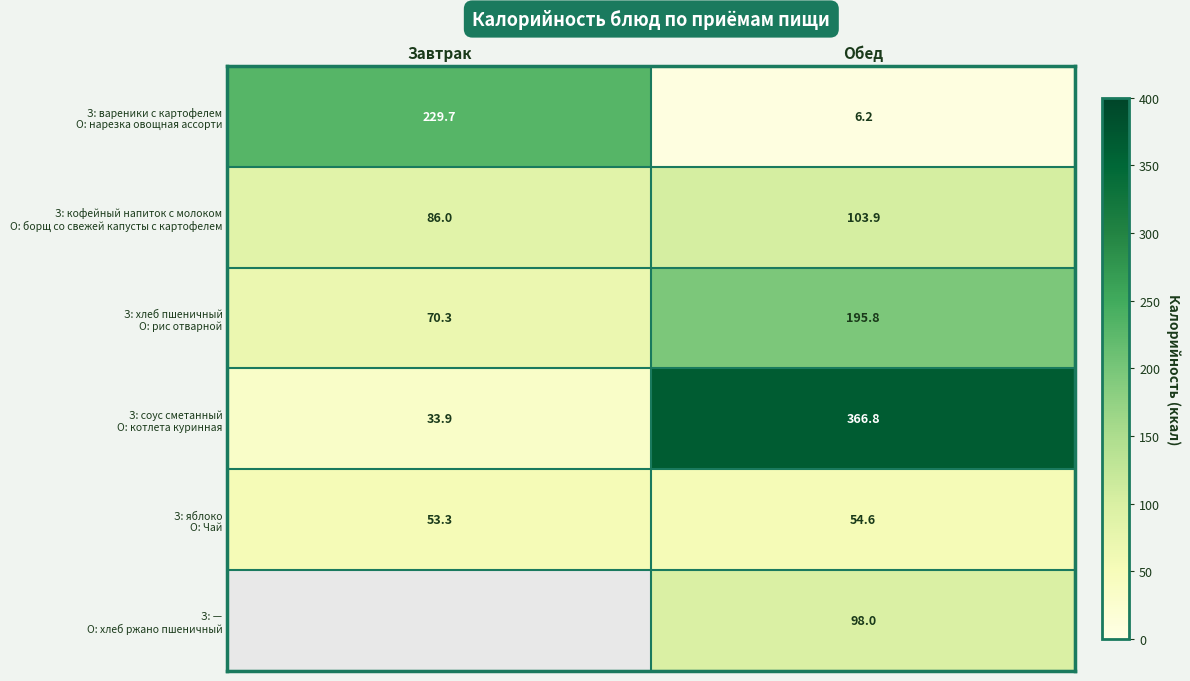

What is the spread (max minus min) of values at Обед?

360.6